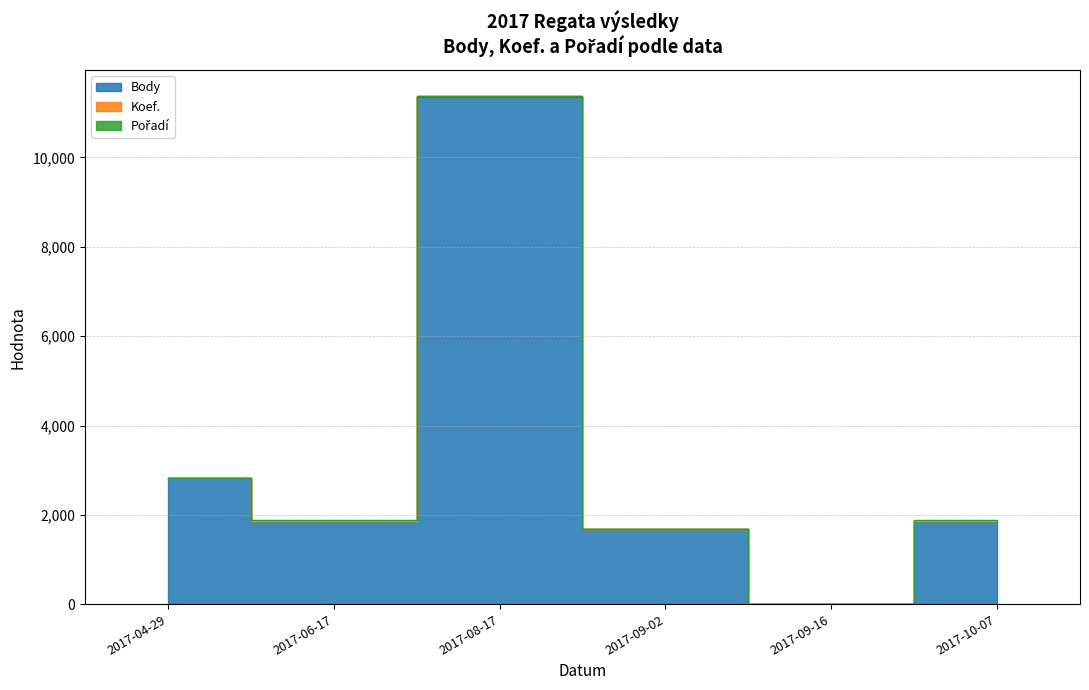

Does the chart have visible grid lines?

Yes